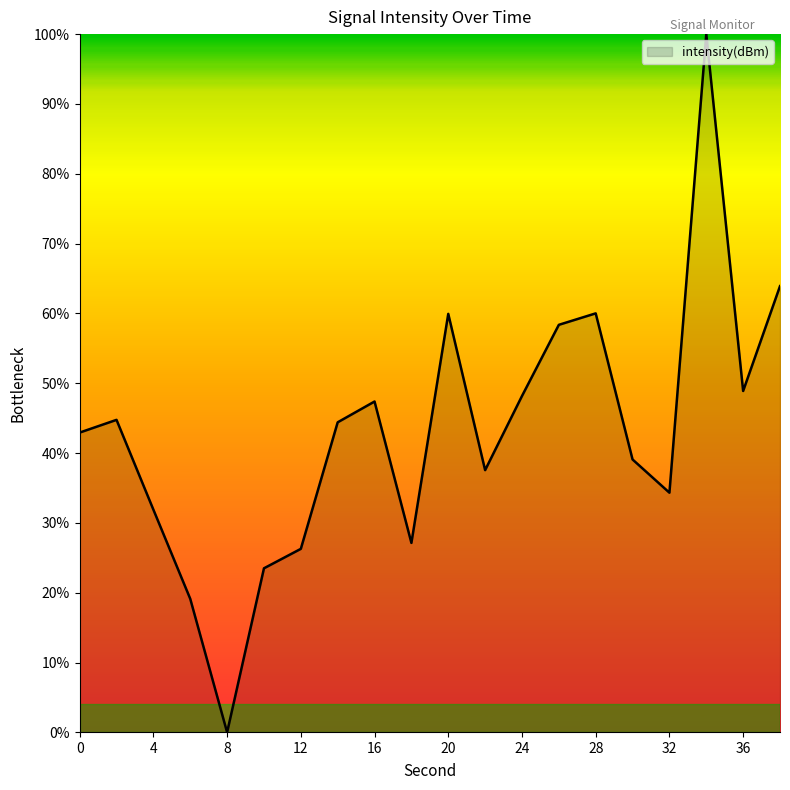

What is the difference between the maximum and minimum values?

100.0